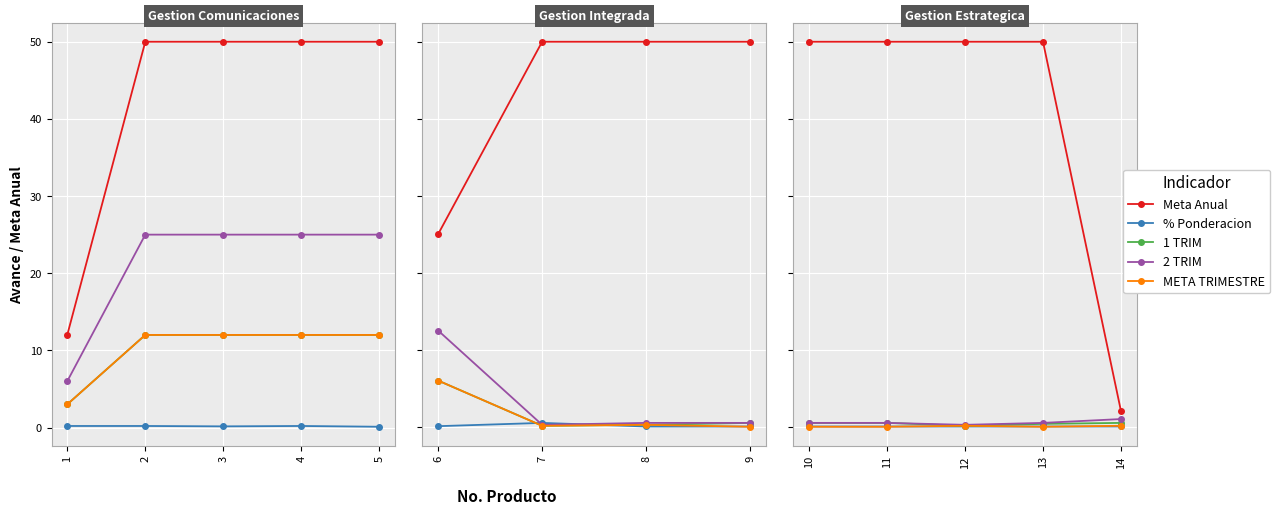

True or false: Meta Anual has more than 1 points higher than both neighbors.

False